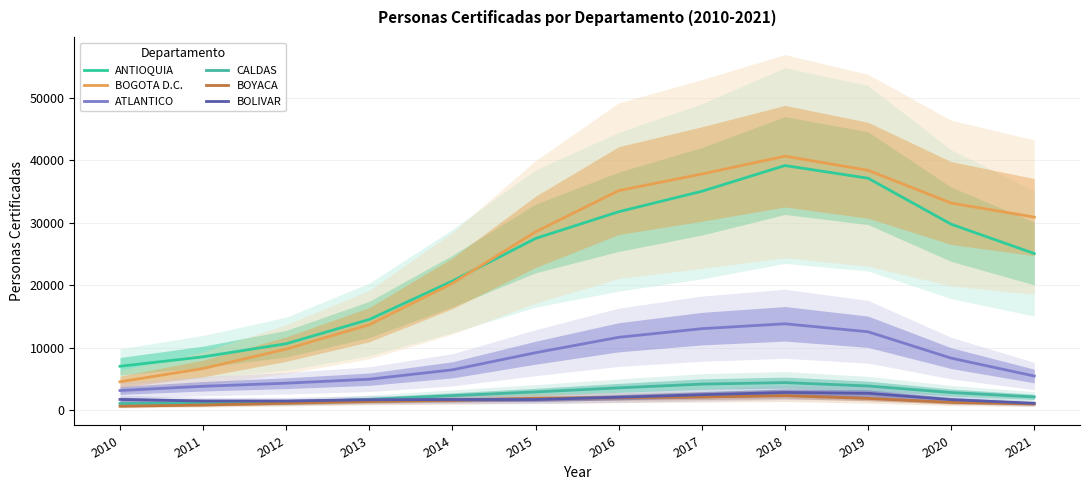

True or false: BOYACA and ATLANTICO cross at least once.

False